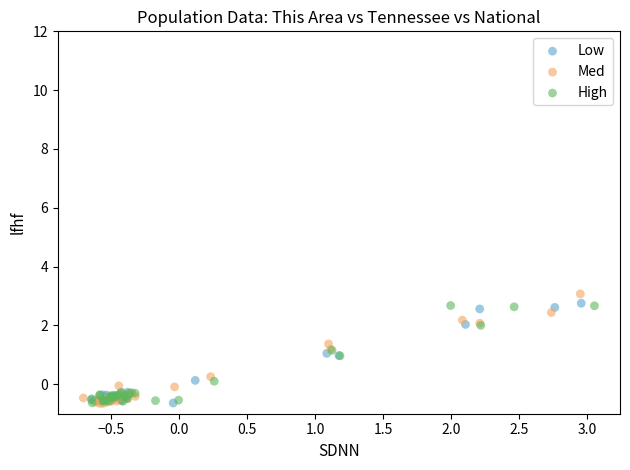

Which series contains the highest Y value?

Med